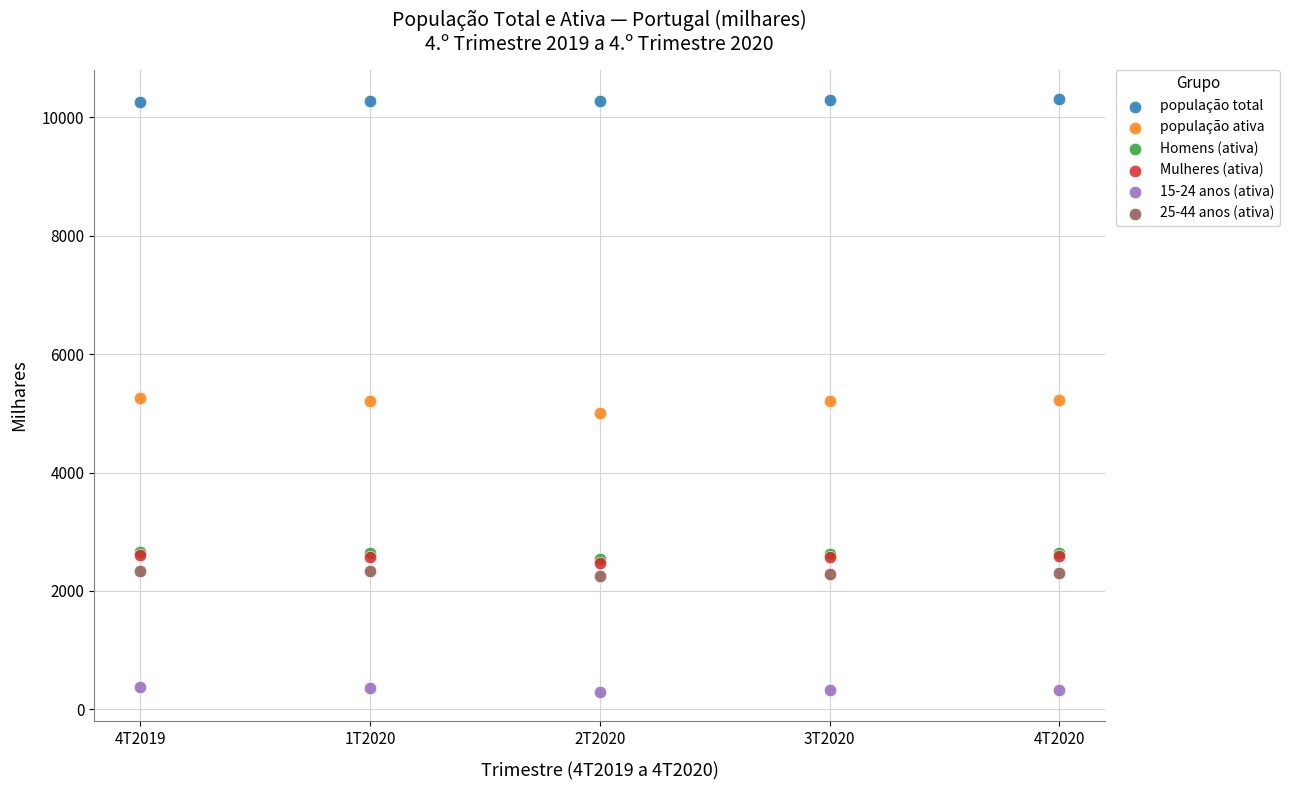

Which series has the largest Y range (max minus min)?

população ativa